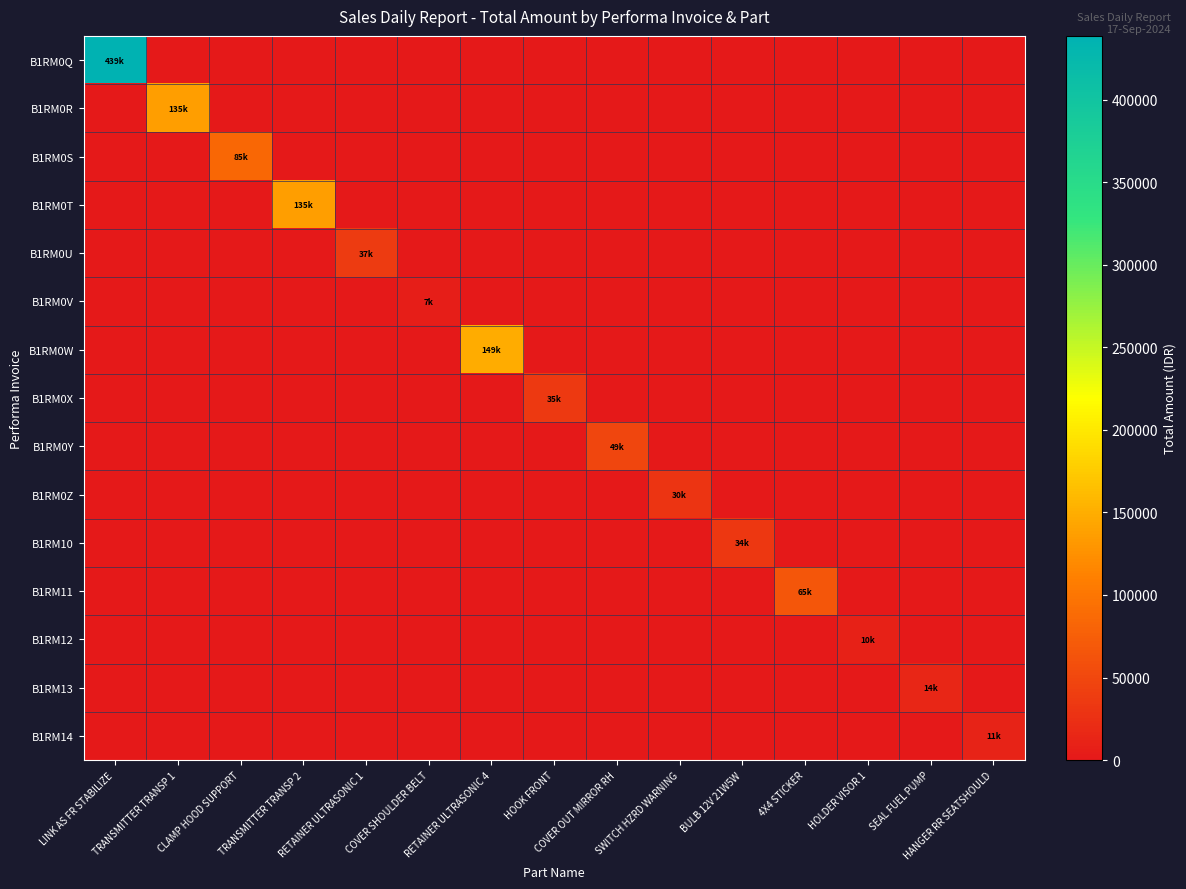

Reading left to right, list all the values displayed in this chart.

B1RM0Q: LINK AS FR STABILIZE=438537.7	TRANSMITTER TRANSP 1=0.0	CLAMP HOOD SUPPORT=0.0	TRANSMITTER TRANSP 2=0.0	RETAINER ULTRASONIC 1=0.0	COVER SHOULDER BELT=0.0	RETAINER ULTRASONIC 4=0.0	HOOK FRONT=0.0	COVER OUT MIRROR RH=0.0	SWITCH HZRD WARNING=0.0	BULB 12V 21W5W=0.0	4X4 STICKER=0.0	HOLDER VISOR 1=0.0	SEAL FUEL PUMP=0.0	HANGER RR SEATSHOULD=0.0
B1RM0R: LINK AS FR STABILIZE=0.0	TRANSMITTER TRANSP 1=135455.5	CLAMP HOOD SUPPORT=0.0	TRANSMITTER TRANSP 2=0.0	RETAINER ULTRASONIC 1=0.0	COVER SHOULDER BELT=0.0	RETAINER ULTRASONIC 4=0.0	HOOK FRONT=0.0	COVER OUT MIRROR RH=0.0	SWITCH HZRD WARNING=0.0	BULB 12V 21W5W=0.0	4X4 STICKER=0.0	HOLDER VISOR 1=0.0	SEAL FUEL PUMP=0.0	HANGER RR SEATSHOULD=0.0
B1RM0S: LINK AS FR STABILIZE=0.0	TRANSMITTER TRANSP 1=0.0	CLAMP HOOD SUPPORT=84659.7	TRANSMITTER TRANSP 2=0.0	RETAINER ULTRASONIC 1=0.0	COVER SHOULDER BELT=0.0	RETAINER ULTRASONIC 4=0.0	HOOK FRONT=0.0	COVER OUT MIRROR RH=0.0	SWITCH HZRD WARNING=0.0	BULB 12V 21W5W=0.0	4X4 STICKER=0.0	HOLDER VISOR 1=0.0	SEAL FUEL PUMP=0.0	HANGER RR SEATSHOULD=0.0
B1RM0T: LINK AS FR STABILIZE=0.0	TRANSMITTER TRANSP 1=0.0	CLAMP HOOD SUPPORT=0.0	TRANSMITTER TRANSP 2=135455.5	RETAINER ULTRASONIC 1=0.0	COVER SHOULDER BELT=0.0	RETAINER ULTRASONIC 4=0.0	HOOK FRONT=0.0	COVER OUT MIRROR RH=0.0	SWITCH HZRD WARNING=0.0	BULB 12V 21W5W=0.0	4X4 STICKER=0.0	HOLDER VISOR 1=0.0	SEAL FUEL PUMP=0.0	HANGER RR SEATSHOULD=0.0
B1RM0U: LINK AS FR STABILIZE=0.0	TRANSMITTER TRANSP 1=0.0	CLAMP HOOD SUPPORT=0.0	TRANSMITTER TRANSP 2=0.0	RETAINER ULTRASONIC 1=37250.5	COVER SHOULDER BELT=0.0	RETAINER ULTRASONIC 4=0.0	HOOK FRONT=0.0	COVER OUT MIRROR RH=0.0	SWITCH HZRD WARNING=0.0	BULB 12V 21W5W=0.0	4X4 STICKER=0.0	HOLDER VISOR 1=0.0	SEAL FUEL PUMP=0.0	HANGER RR SEATSHOULD=0.0
B1RM0V: LINK AS FR STABILIZE=0.0	TRANSMITTER TRANSP 1=0.0	CLAMP HOOD SUPPORT=0.0	TRANSMITTER TRANSP 2=0.0	RETAINER ULTRASONIC 1=0.0	COVER SHOULDER BELT=6773.2	RETAINER ULTRASONIC 4=0.0	HOOK FRONT=0.0	COVER OUT MIRROR RH=0.0	SWITCH HZRD WARNING=0.0	BULB 12V 21W5W=0.0	4X4 STICKER=0.0	HOLDER VISOR 1=0.0	SEAL FUEL PUMP=0.0	HANGER RR SEATSHOULD=0.0
B1RM0W: LINK AS FR STABILIZE=0.0	TRANSMITTER TRANSP 1=0.0	CLAMP HOOD SUPPORT=0.0	TRANSMITTER TRANSP 2=0.0	RETAINER ULTRASONIC 1=0.0	COVER SHOULDER BELT=0.0	RETAINER ULTRASONIC 4=149000.9	HOOK FRONT=0.0	COVER OUT MIRROR RH=0.0	SWITCH HZRD WARNING=0.0	BULB 12V 21W5W=0.0	4X4 STICKER=0.0	HOLDER VISOR 1=0.0	SEAL FUEL PUMP=0.0	HANGER RR SEATSHOULD=0.0
B1RM0X: LINK AS FR STABILIZE=0.0	TRANSMITTER TRANSP 1=0.0	CLAMP HOOD SUPPORT=0.0	TRANSMITTER TRANSP 2=0.0	RETAINER ULTRASONIC 1=0.0	COVER SHOULDER BELT=0.0	RETAINER ULTRASONIC 4=0.0	HOOK FRONT=34710.8	COVER OUT MIRROR RH=0.0	SWITCH HZRD WARNING=0.0	BULB 12V 21W5W=0.0	4X4 STICKER=0.0	HOLDER VISOR 1=0.0	SEAL FUEL PUMP=0.0	HANGER RR SEATSHOULD=0.0
B1RM0Y: LINK AS FR STABILIZE=0.0	TRANSMITTER TRANSP 1=0.0	CLAMP HOOD SUPPORT=0.0	TRANSMITTER TRANSP 2=0.0	RETAINER ULTRASONIC 1=0.0	COVER SHOULDER BELT=0.0	RETAINER ULTRASONIC 4=0.0	HOOK FRONT=0.0	COVER OUT MIRROR RH=49103.1	SWITCH HZRD WARNING=0.0	BULB 12V 21W5W=0.0	4X4 STICKER=0.0	HOLDER VISOR 1=0.0	SEAL FUEL PUMP=0.0	HANGER RR SEATSHOULD=0.0
B1RM0Z: LINK AS FR STABILIZE=0.0	TRANSMITTER TRANSP 1=0.0	CLAMP HOOD SUPPORT=0.0	TRANSMITTER TRANSP 2=0.0	RETAINER ULTRASONIC 1=0.0	COVER SHOULDER BELT=0.0	RETAINER ULTRASONIC 4=0.0	HOOK FRONT=0.0	COVER OUT MIRROR RH=0.0	SWITCH HZRD WARNING=29630.3	BULB 12V 21W5W=0.0	4X4 STICKER=0.0	HOLDER VISOR 1=0.0	SEAL FUEL PUMP=0.0	HANGER RR SEATSHOULD=0.0
B1RM10: LINK AS FR STABILIZE=0.0	TRANSMITTER TRANSP 1=0.0	CLAMP HOOD SUPPORT=0.0	TRANSMITTER TRANSP 2=0.0	RETAINER ULTRASONIC 1=0.0	COVER SHOULDER BELT=0.0	RETAINER ULTRASONIC 4=0.0	HOOK FRONT=0.0	COVER OUT MIRROR RH=0.0	SWITCH HZRD WARNING=0.0	BULB 12V 21W5W=33863.9	4X4 STICKER=0.0	HOLDER VISOR 1=0.0	SEAL FUEL PUMP=0.0	HANGER RR SEATSHOULD=0.0
B1RM11: LINK AS FR STABILIZE=0.0	TRANSMITTER TRANSP 1=0.0	CLAMP HOOD SUPPORT=0.0	TRANSMITTER TRANSP 2=0.0	RETAINER ULTRASONIC 1=0.0	COVER SHOULDER BELT=0.0	RETAINER ULTRASONIC 4=0.0	HOOK FRONT=0.0	COVER OUT MIRROR RH=0.0	SWITCH HZRD WARNING=0.0	BULB 12V 21W5W=0.0	4X4 STICKER=65188.1	HOLDER VISOR 1=0.0	SEAL FUEL PUMP=0.0	HANGER RR SEATSHOULD=0.0
B1RM12: LINK AS FR STABILIZE=0.0	TRANSMITTER TRANSP 1=0.0	CLAMP HOOD SUPPORT=0.0	TRANSMITTER TRANSP 2=0.0	RETAINER ULTRASONIC 1=0.0	COVER SHOULDER BELT=0.0	RETAINER ULTRASONIC 4=0.0	HOOK FRONT=0.0	COVER OUT MIRROR RH=0.0	SWITCH HZRD WARNING=0.0	BULB 12V 21W5W=0.0	4X4 STICKER=0.0	HOLDER VISOR 1=10158.7	SEAL FUEL PUMP=0.0	HANGER RR SEATSHOULD=0.0
B1RM13: LINK AS FR STABILIZE=0.0	TRANSMITTER TRANSP 1=0.0	CLAMP HOOD SUPPORT=0.0	TRANSMITTER TRANSP 2=0.0	RETAINER ULTRASONIC 1=0.0	COVER SHOULDER BELT=0.0	RETAINER ULTRASONIC 4=0.0	HOOK FRONT=0.0	COVER OUT MIRROR RH=0.0	SWITCH HZRD WARNING=0.0	BULB 12V 21W5W=0.0	4X4 STICKER=0.0	HOLDER VISOR 1=0.0	SEAL FUEL PUMP=14392.3	HANGER RR SEATSHOULD=0.0
B1RM14: LINK AS FR STABILIZE=0.0	TRANSMITTER TRANSP 1=0.0	CLAMP HOOD SUPPORT=0.0	TRANSMITTER TRANSP 2=0.0	RETAINER ULTRASONIC 1=0.0	COVER SHOULDER BELT=0.0	RETAINER ULTRASONIC 4=0.0	HOOK FRONT=0.0	COVER OUT MIRROR RH=0.0	SWITCH HZRD WARNING=0.0	BULB 12V 21W5W=0.0	4X4 STICKER=0.0	HOLDER VISOR 1=0.0	SEAL FUEL PUMP=0.0	HANGER RR SEATSHOULD=11005.6